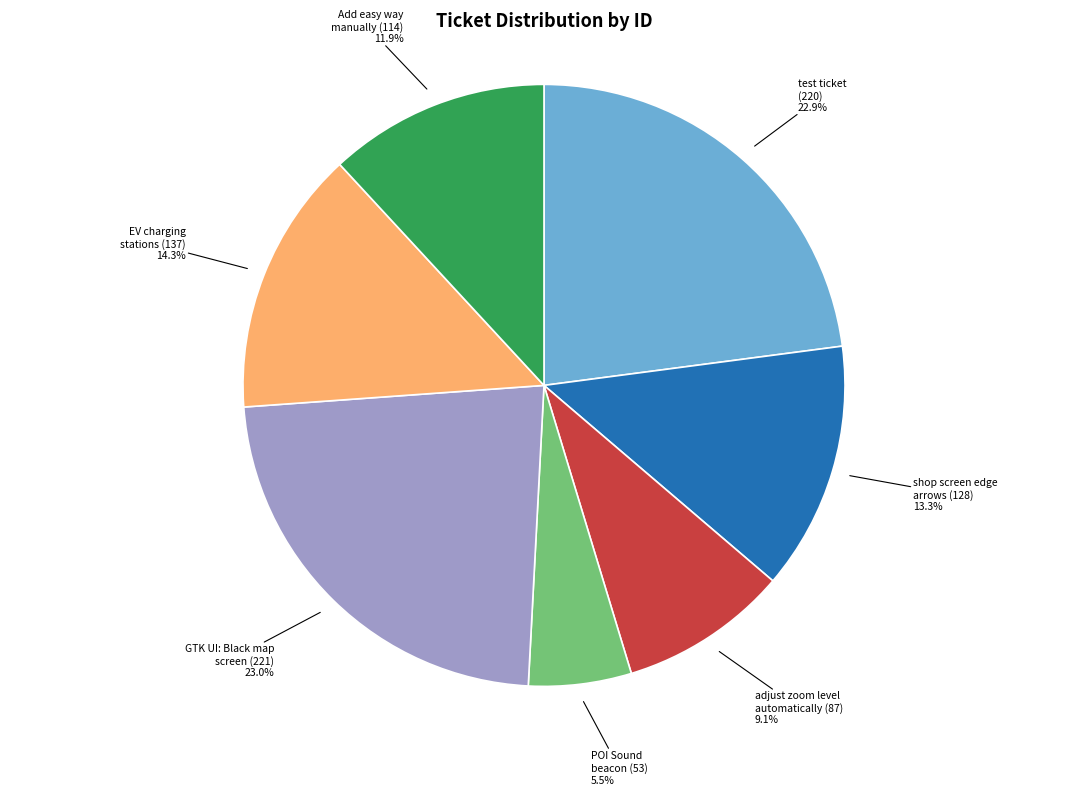

Is there any slice that represents more than half of the pie?

No